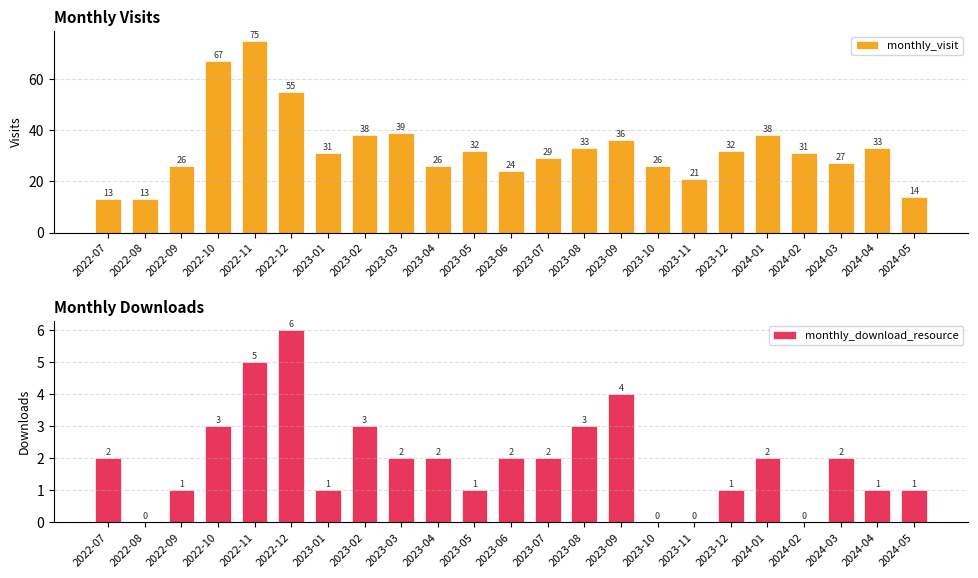

What is the label of the 19th bar from the right?

2022-11